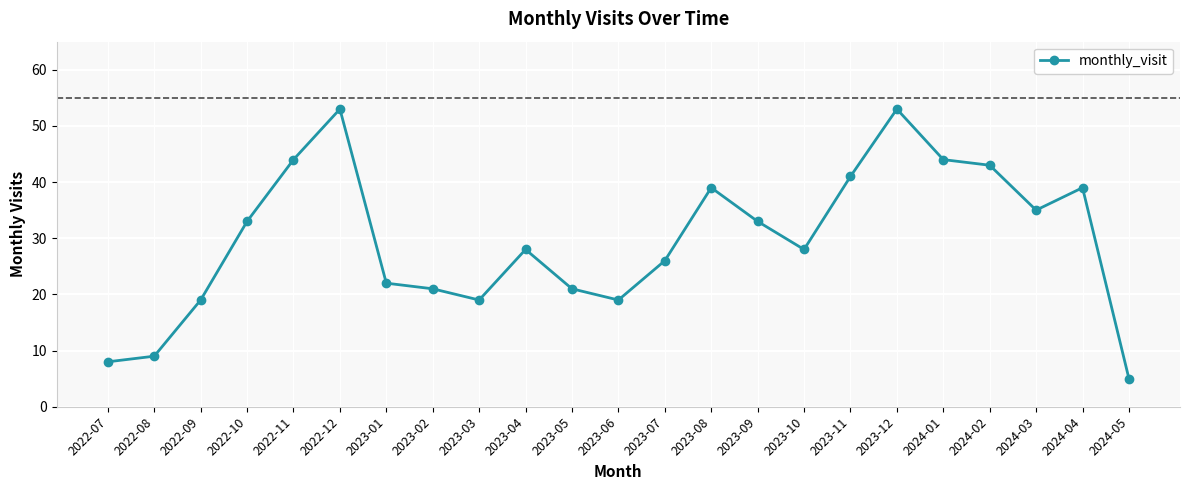

True or false: the data shows 26 at 2023-06.

False